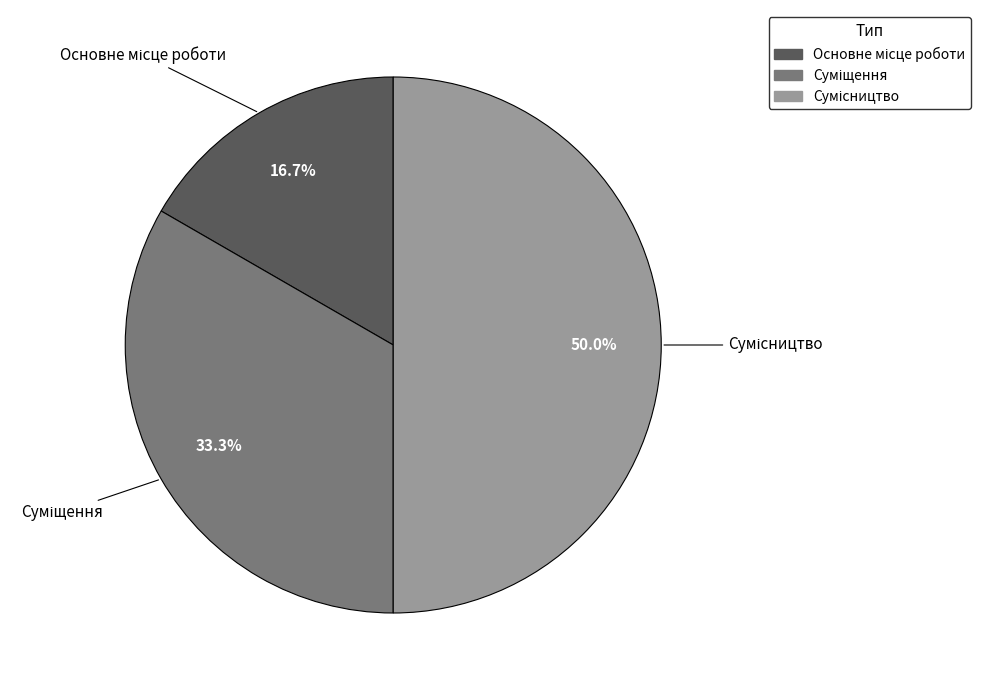

How many slices are in this pie chart?

3